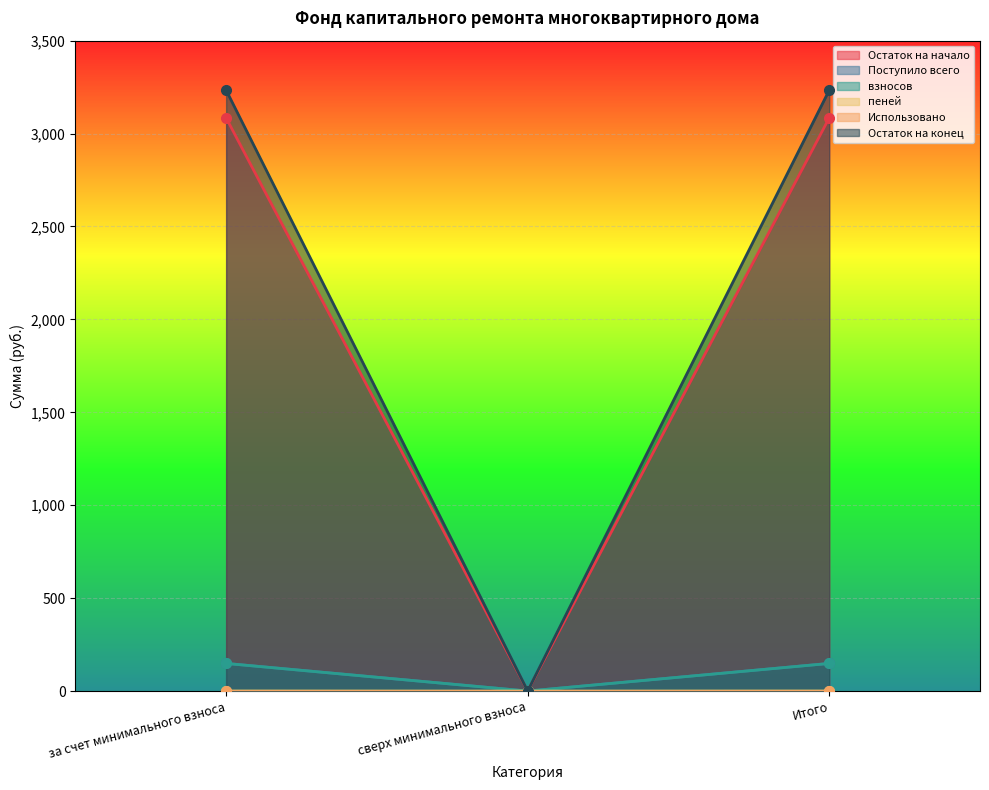

What is the sum of the Поступило всего values at за счет минимального взноса and сверх минимального взноса?

148.9